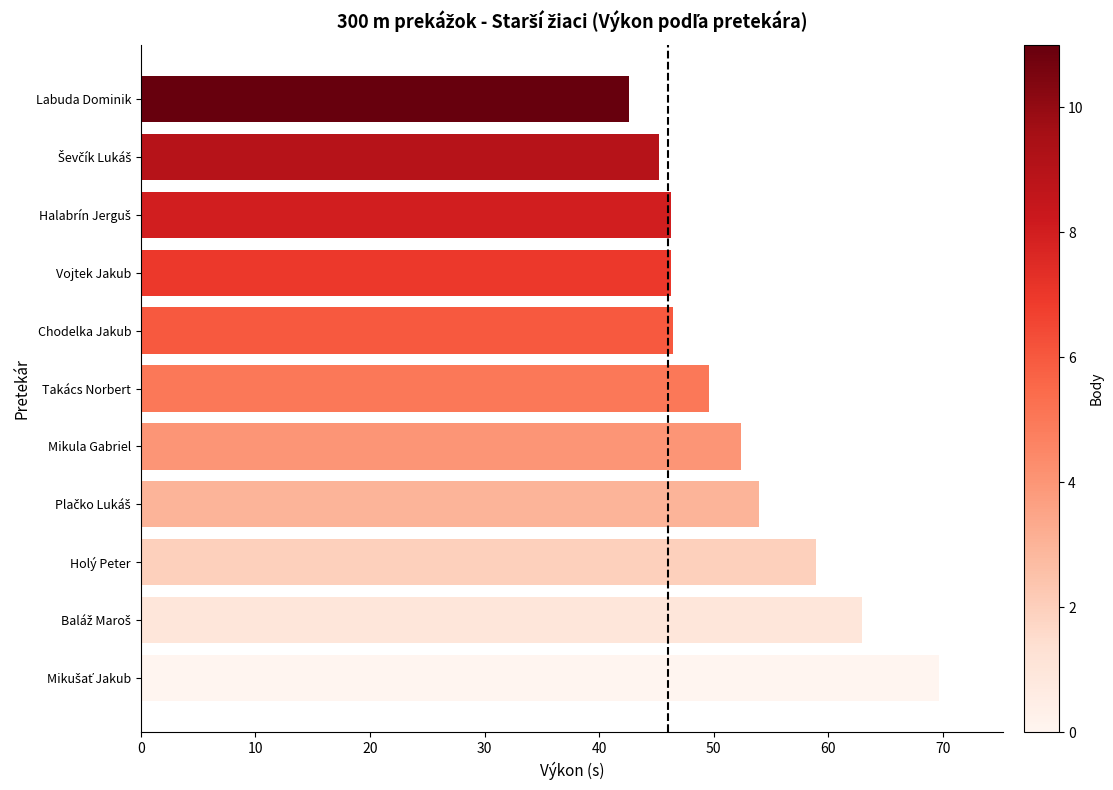

Is it true that the value at Vojtek Jakub is 24.8?

False